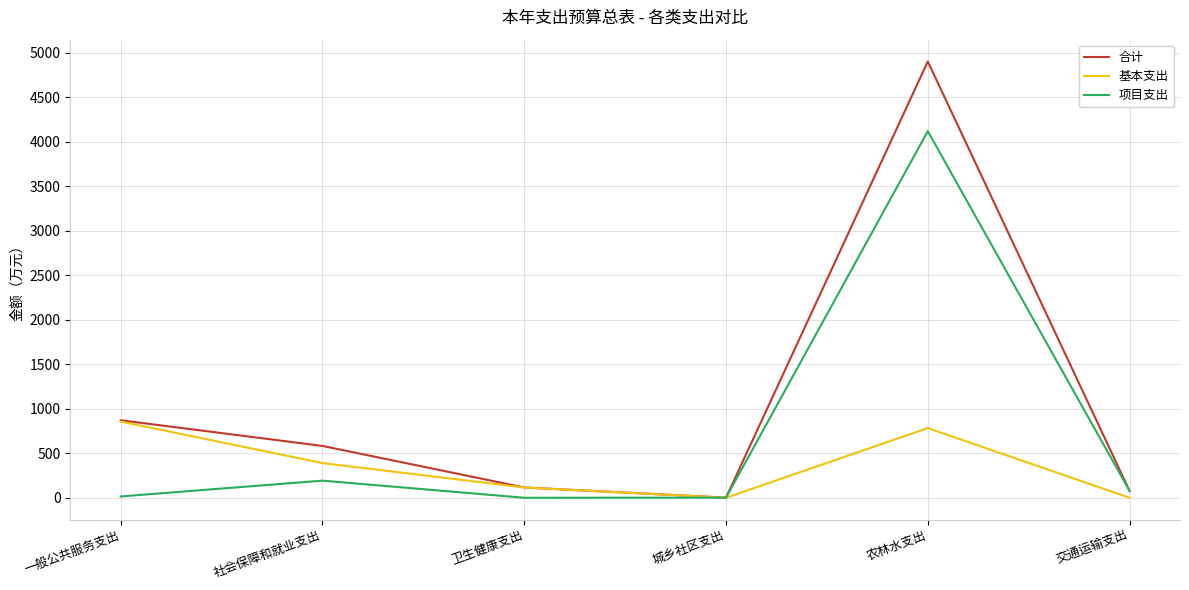

True or false: 基本支出 has a value of 389.9 at 社会保障和就业支出.

True